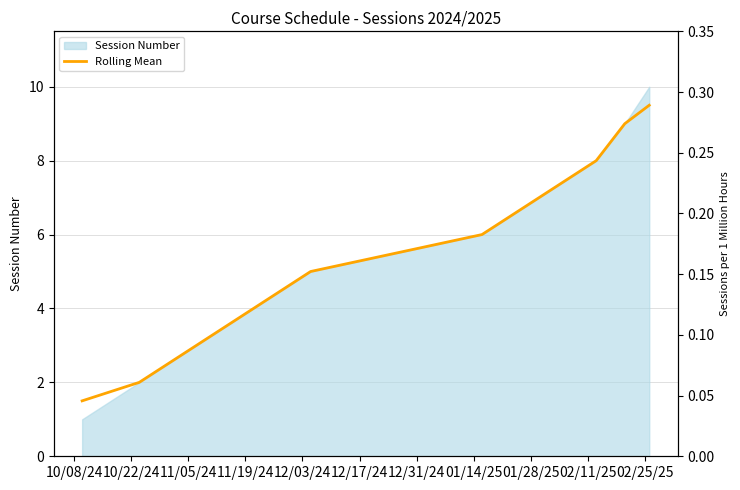

True or false: there are more than 0 points higher than both neighbors.

False